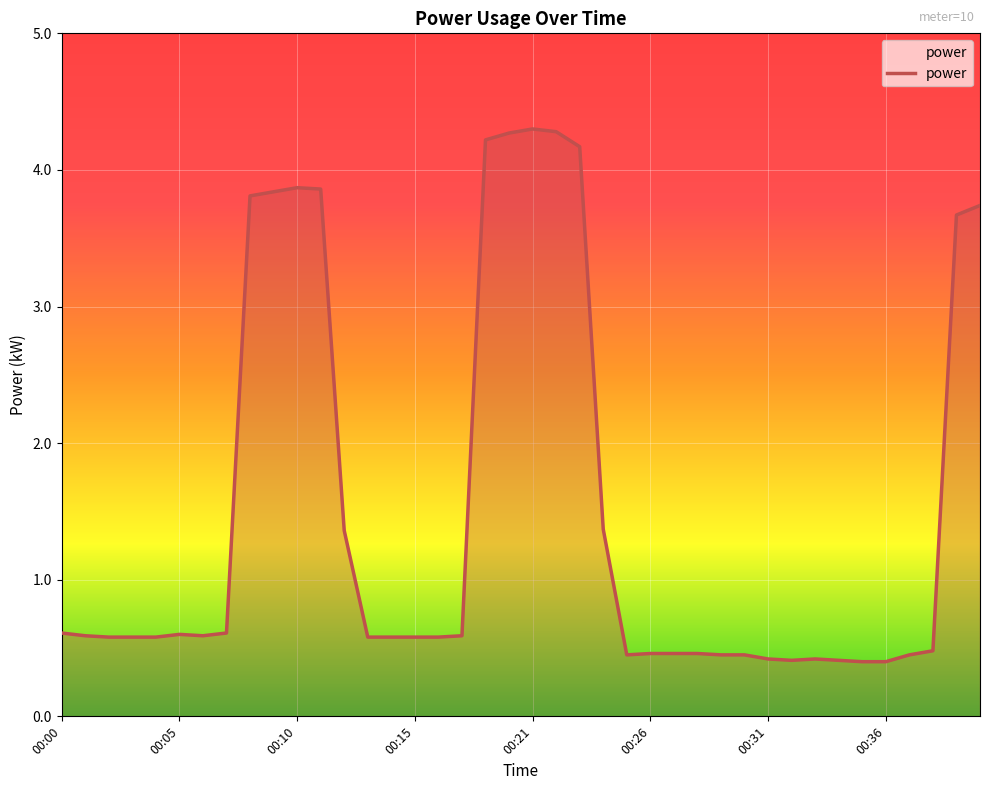

What is the average value?

1.5